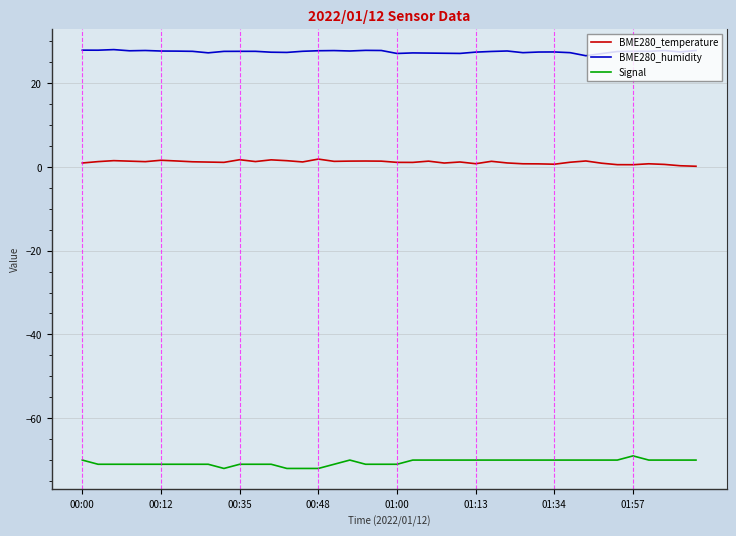

What is the difference between the maximum and minimum values in the Signal series?

3.0